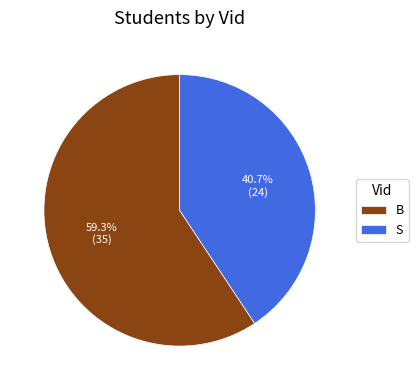

True or false: B accounts for 59% of the total.

True